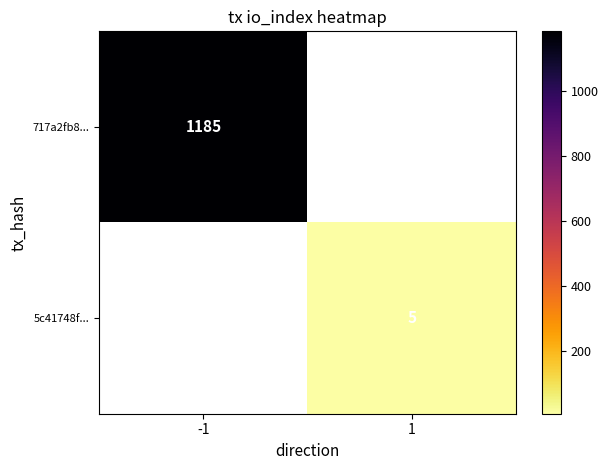

Is it true that 717a2fb8... equals 2030 at -1?

False